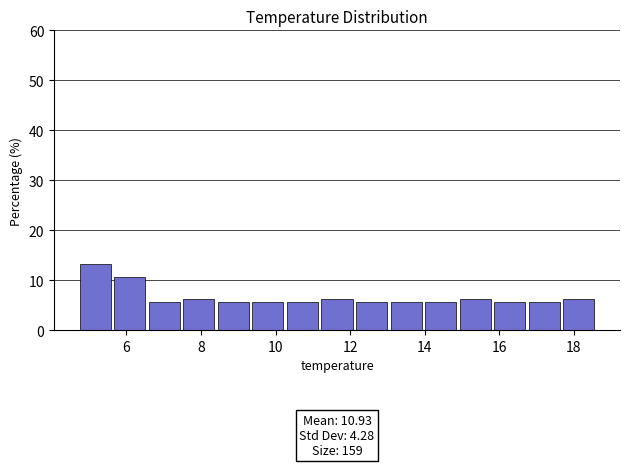

Which range on the x-axis has the tallest bar?

4.8 to 5.6